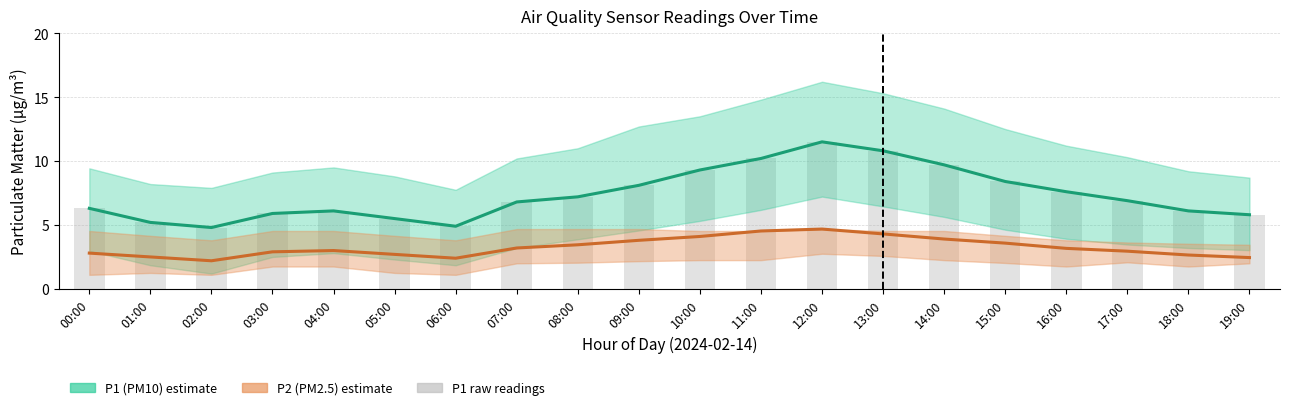

What are all the series names shown in the legend?

P1 (PM10) estimate, P2 (PM2.5) estimate, P1 raw readings